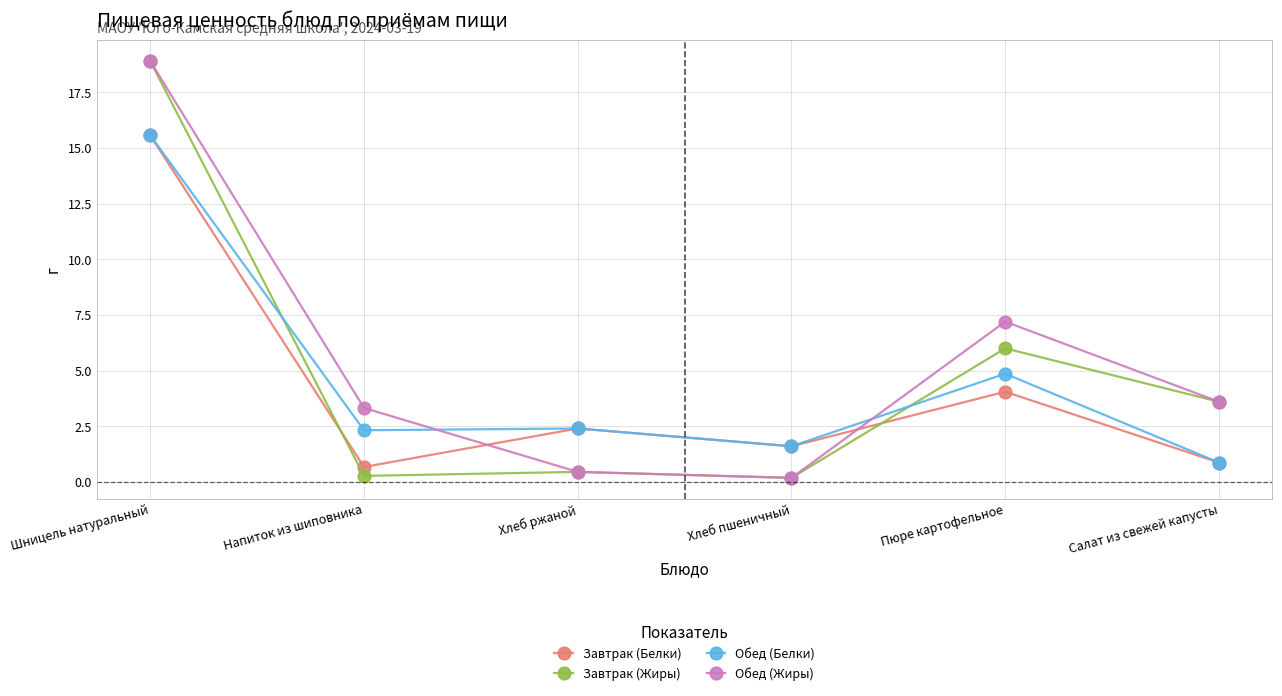

How many interior local valleys does the Завтрак (Белки) series have?

2